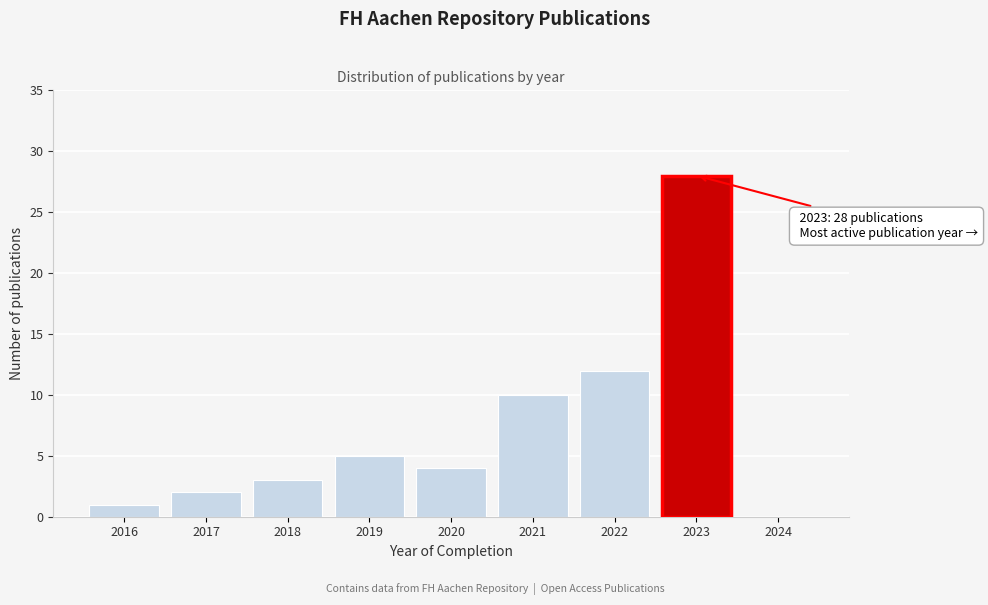

Reading left to right, list all the values displayed in this chart.

2016=1	2017=2	2018=3	2019=5	2020=4	2021=10	2022=12	2023=28	2024=0